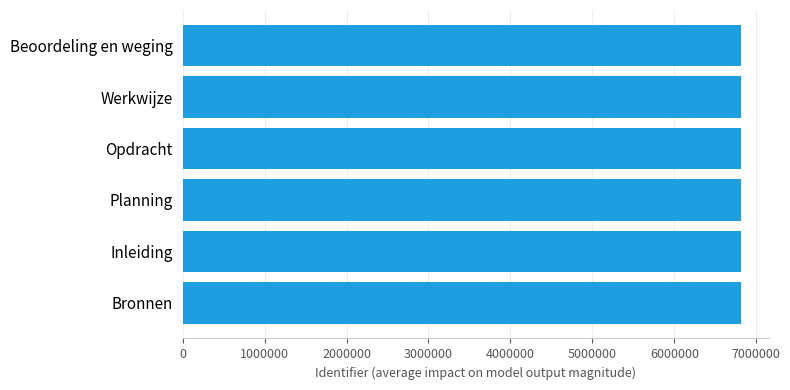

The value at Werkwijze is 10479338. True or false?

False